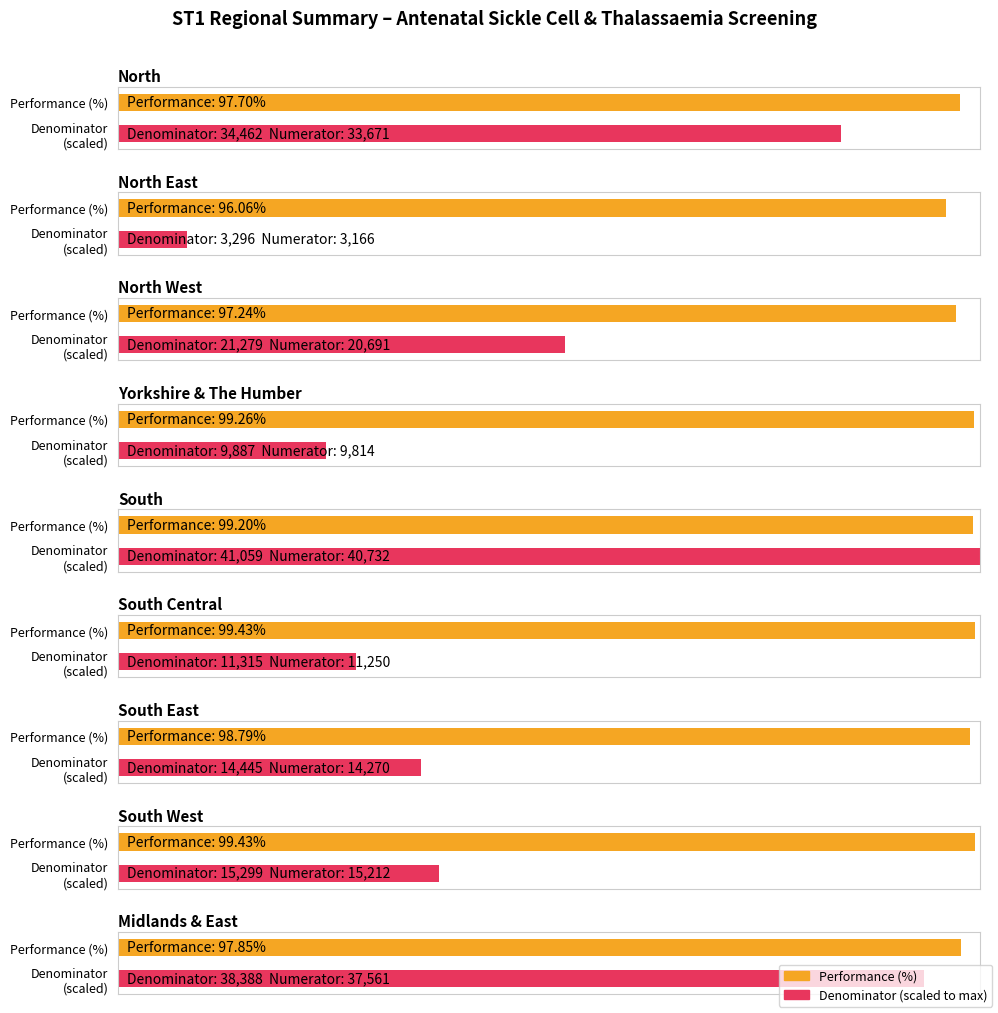

Which category has the lowest value across all series?

North East